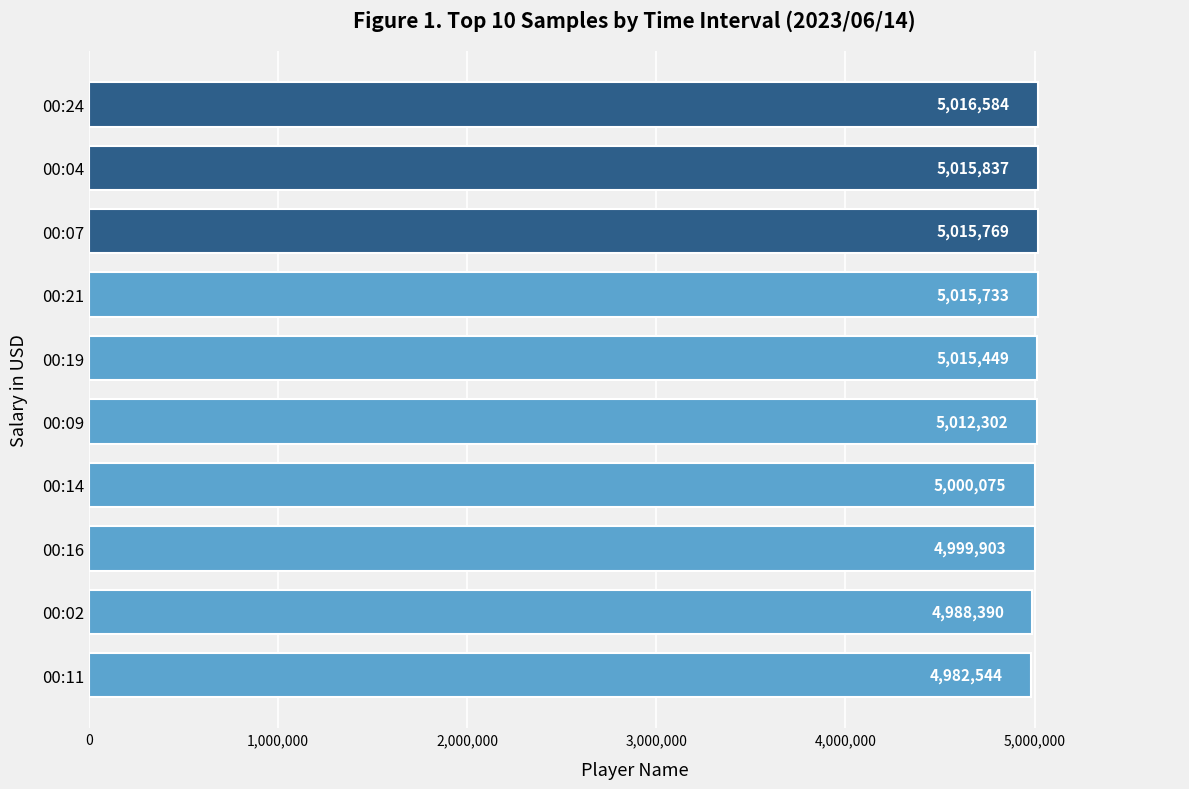

The value at 00:16 is 4999903. True or false?

True